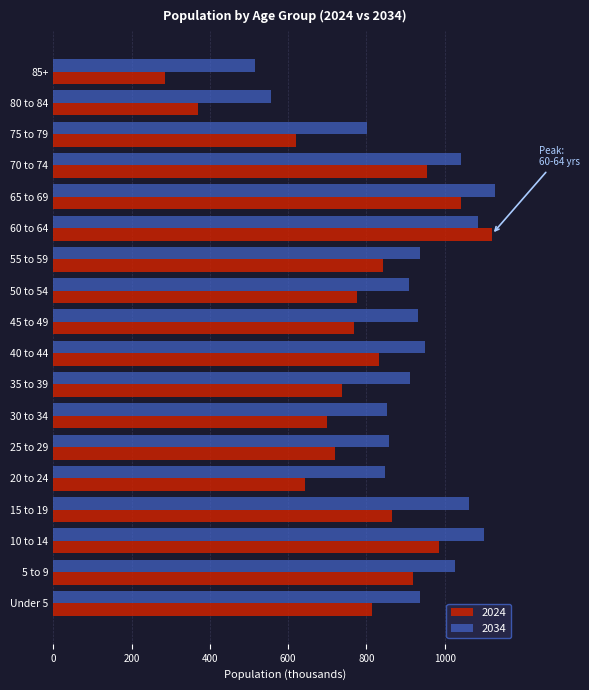

What is the greatest value displayed?

1128